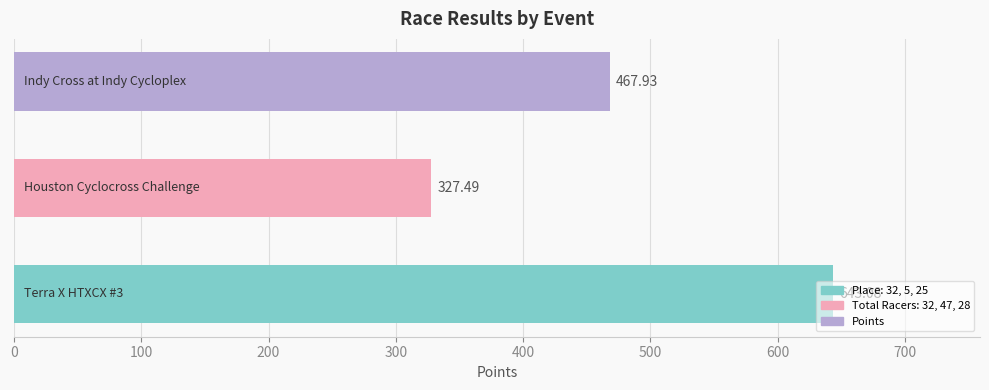

What is the greatest value displayed?

643.1